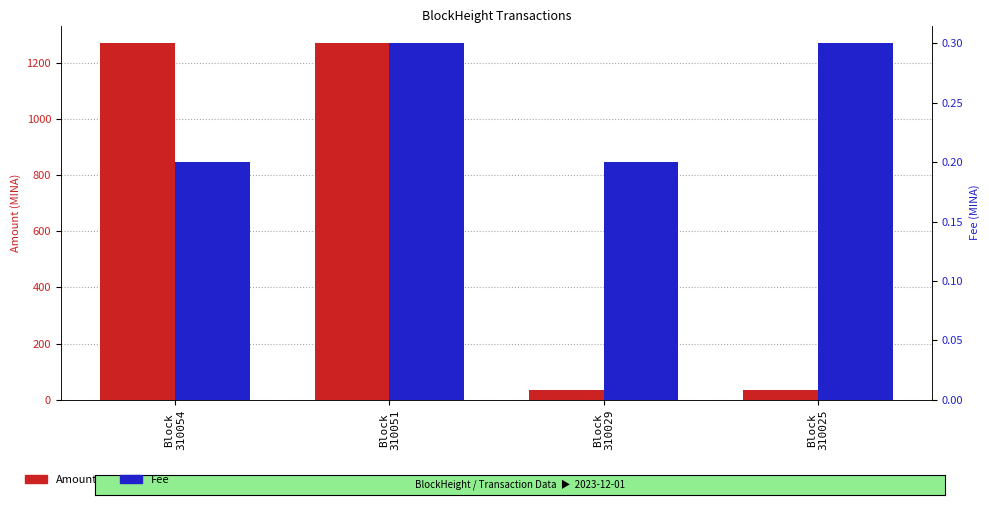

Is it true that Amount equals 8.4 at Block
310025?

False